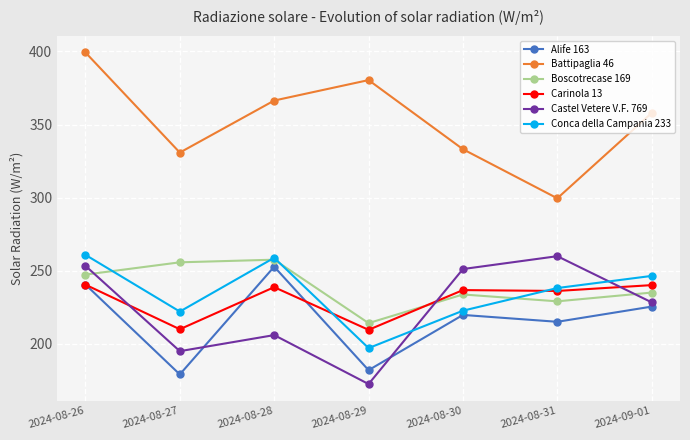

What is the label of the 2nd point from the left?

2024-08-27